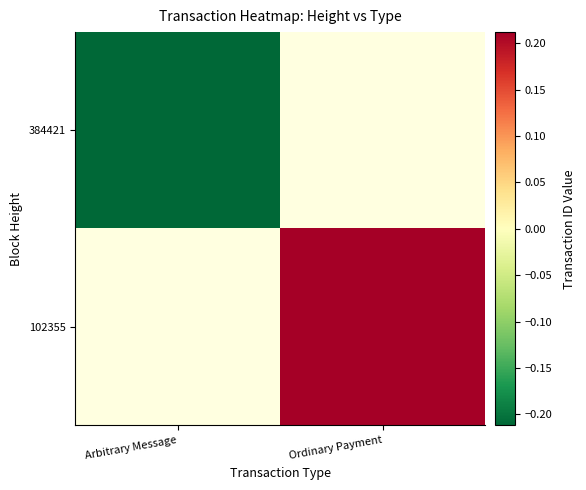

Is the value of 102355 at Ordinary Payment greater than the value of 384421 at Ordinary Payment?

No